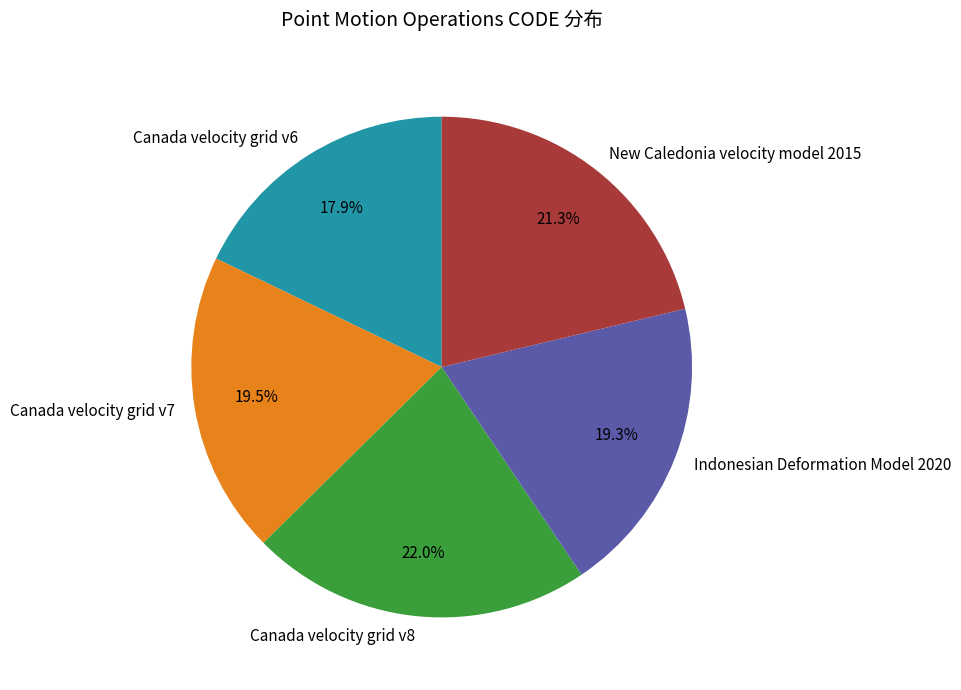

The Canada velocity grid v6 slice represents 27% of the pie. True or false?

False